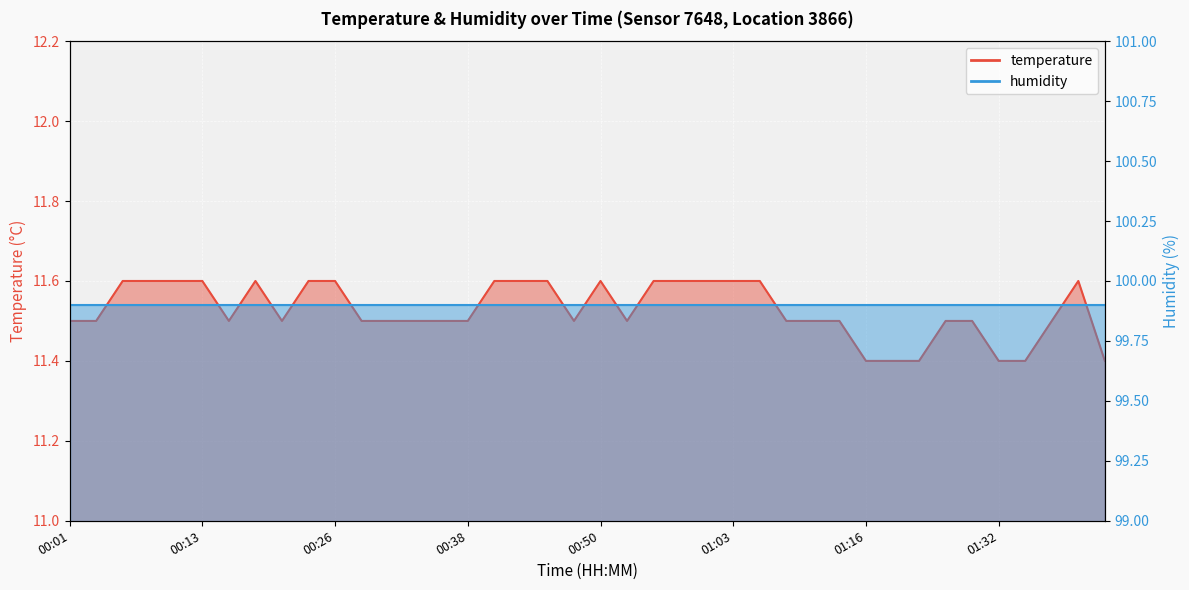

How many points are higher than both their immediate neighbors (excluding endpoints)?

3